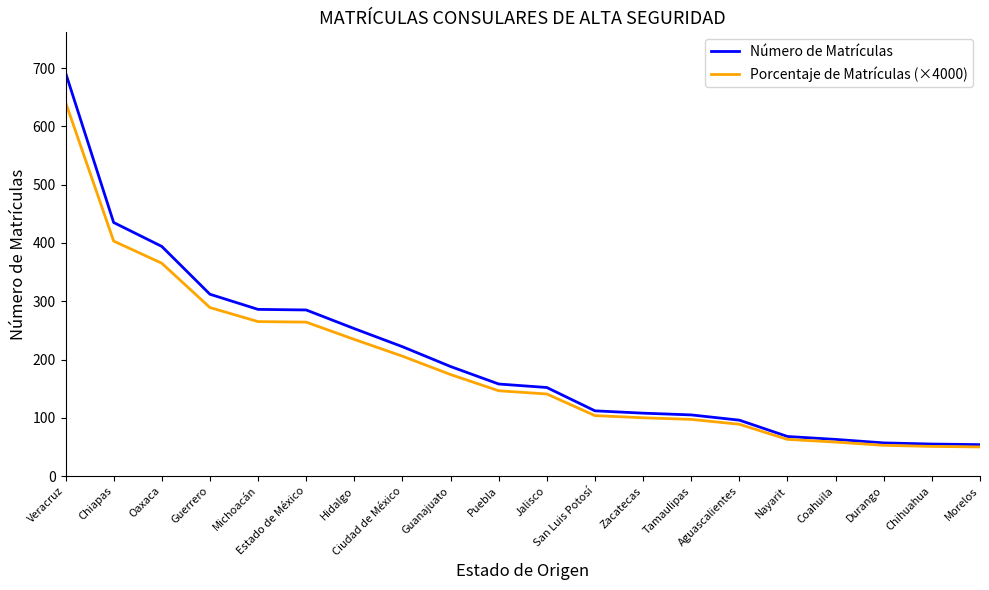

Is it true that Número de Matrículas equals 592.2 at Chiapas?

False